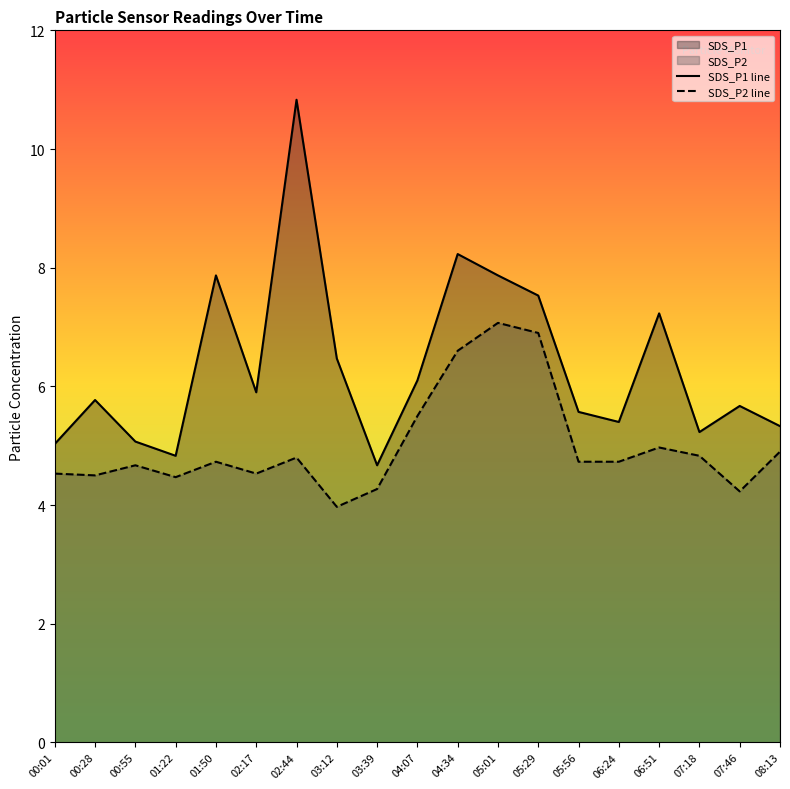

Which series changed the most between 02:44 and 06:24?

SDS_P1 line